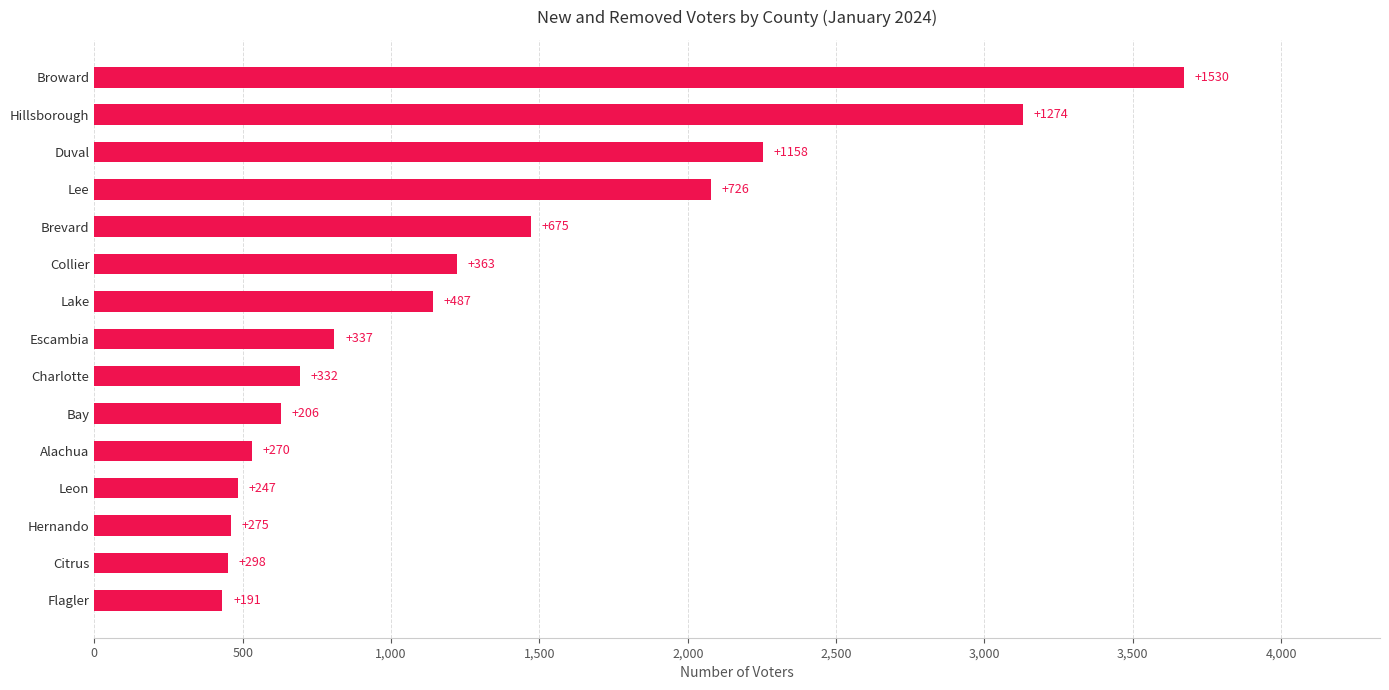

Does the chart contain any negative values?

No